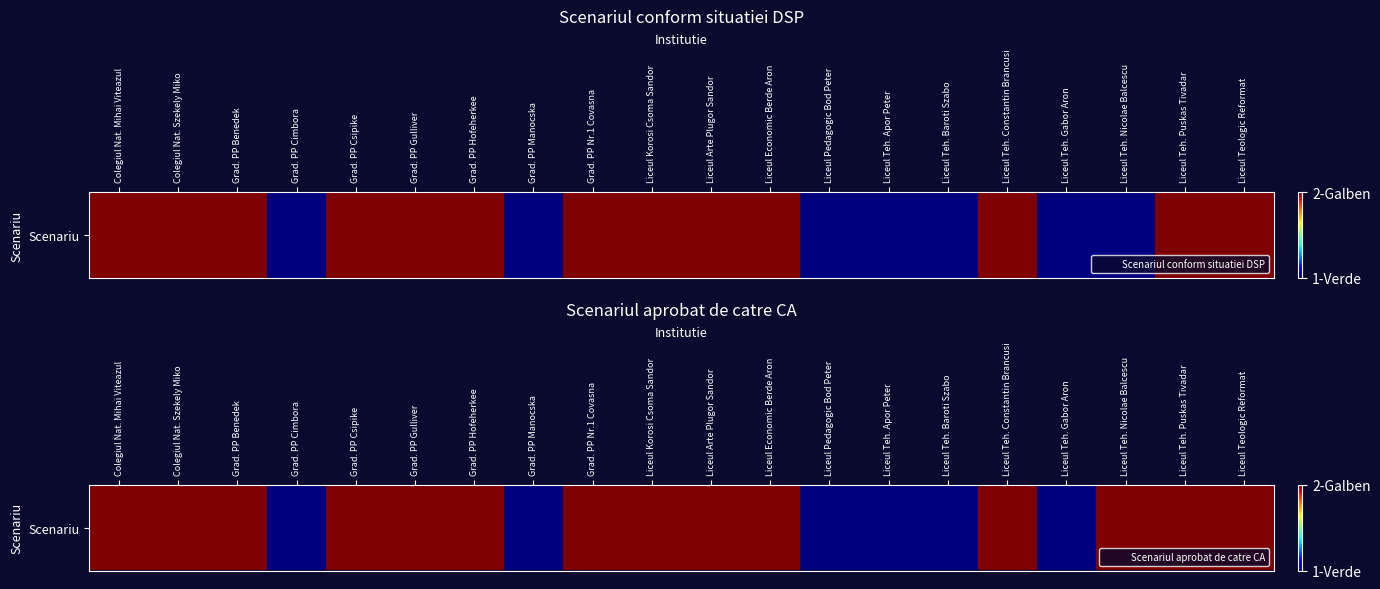

What is the difference between the maximum and minimum values?

1